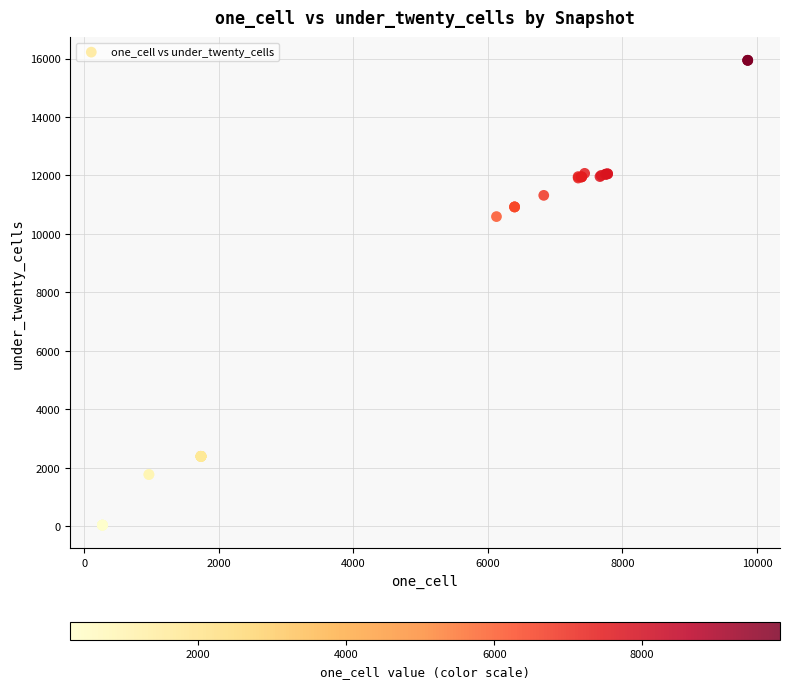

What Y value in the scatter plot is closest to 7990?

10594